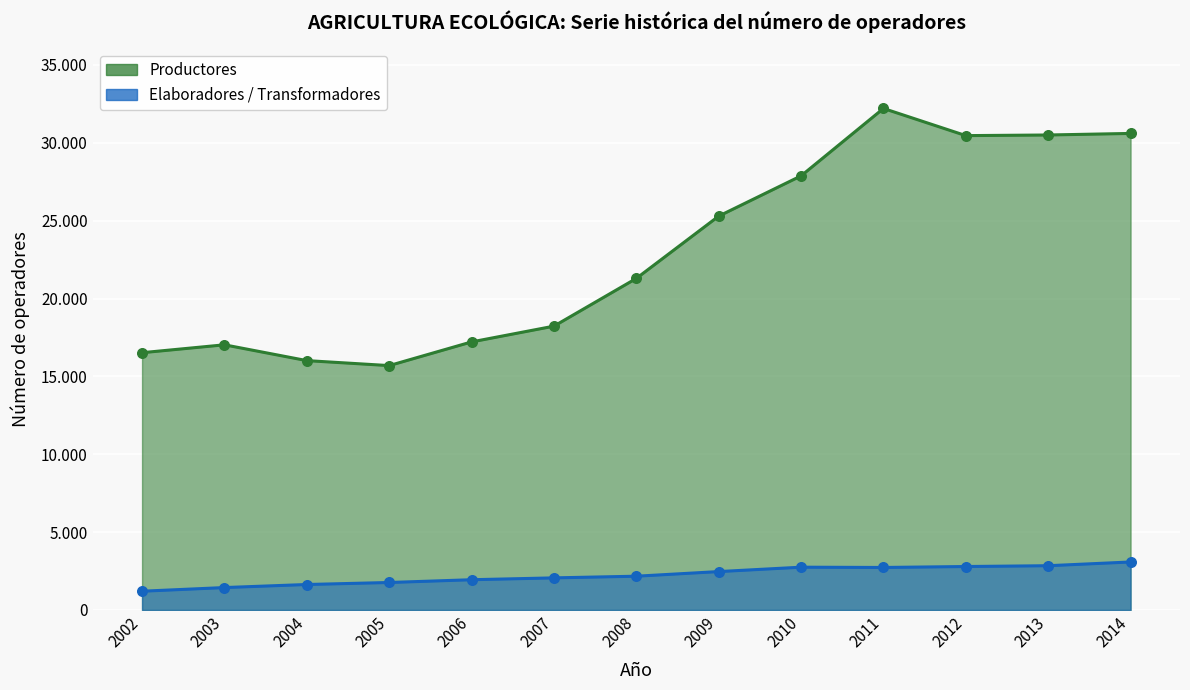

Which series has the widest spread of Y values?

Productores